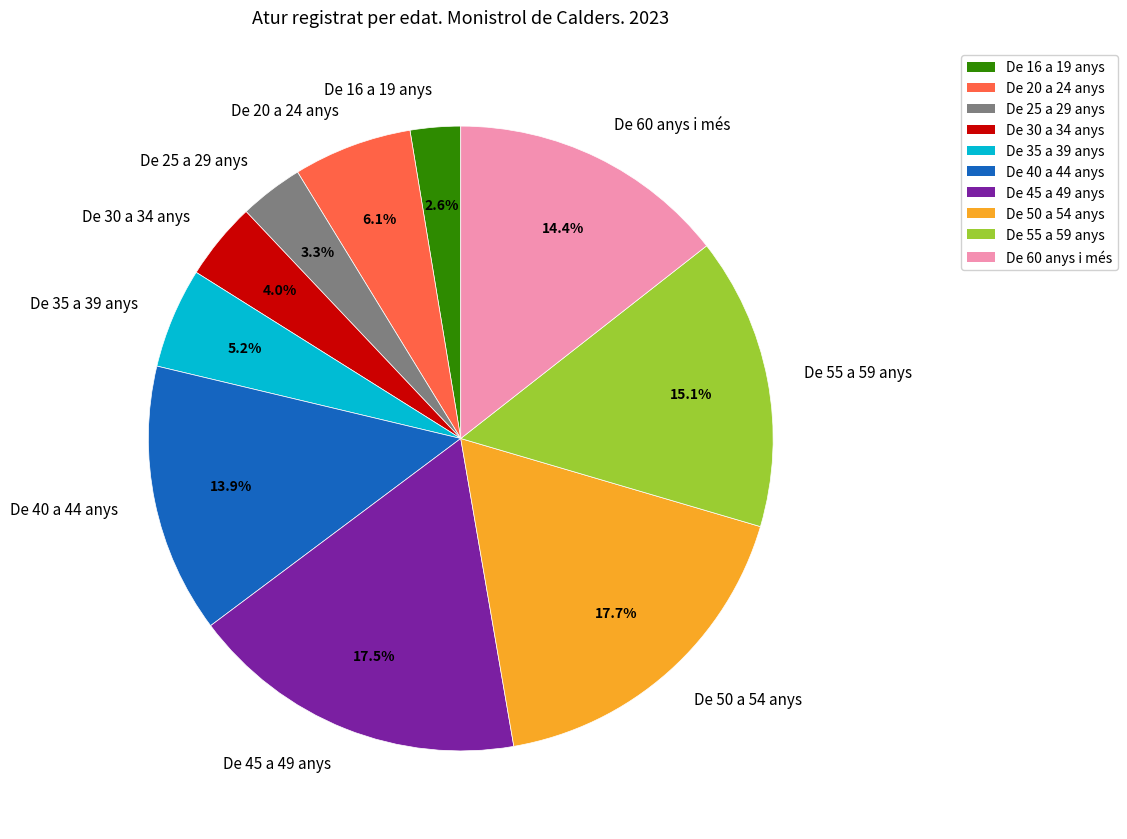

What is the smallest slice in the pie chart?

De 16 a 19 anys